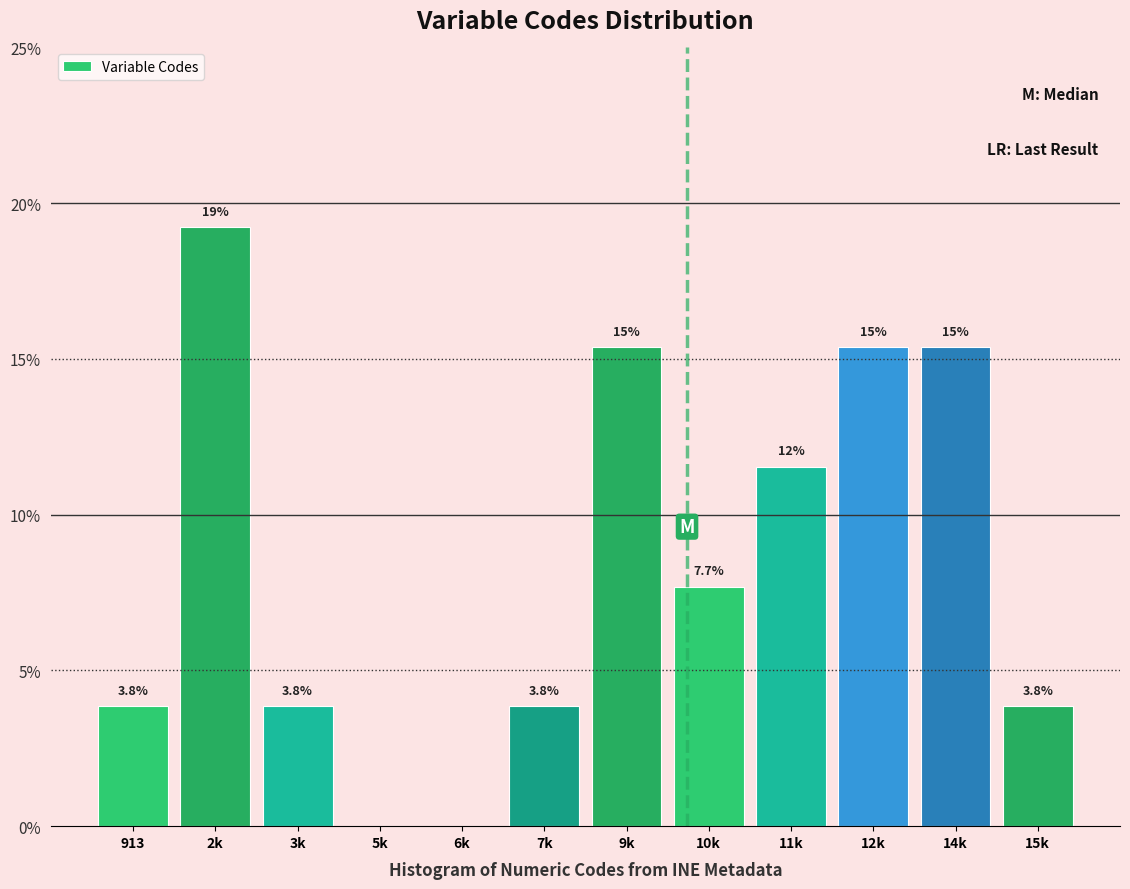

Reading right to left, transcribe all the data shown in this chart.

15k=3.8	14k=15.4	12k=15.4	11k=11.5	10k=7.7	9k=15.4	7k=3.8	6k=0.0	5k=0.0	3k=3.8	2k=19.2	913=3.8